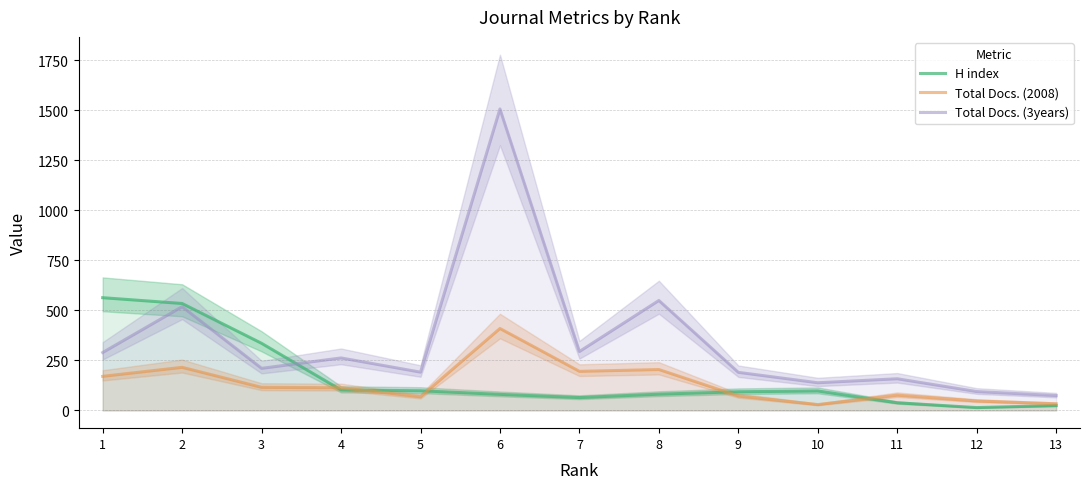

Reading left to right, transcribe all the data shown in this chart.

H index: 1=563	2=534	3=335	4=102	5=98	6=80	7=64	8=81	9=93	10=97	11=38	12=14	13=24
Total Docs. (2008): 1=170	2=215	3=115	4=113	5=68	6=409	7=195	8=204	9=72	10=29	11=76	12=47	13=33
Total Docs. (3years): 1=289	2=518	3=210	4=262	5=191	6=1506	7=294	8=549	9=190	10=138	11=158	12=94	13=74